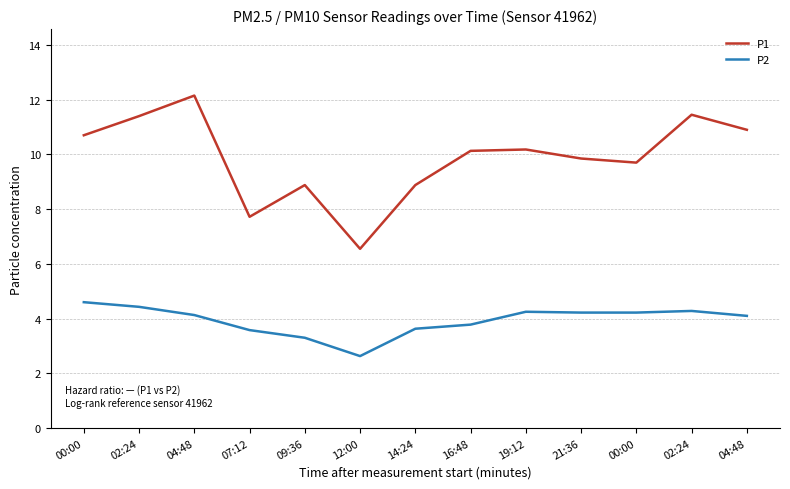

How many lines are shown in the chart?

2